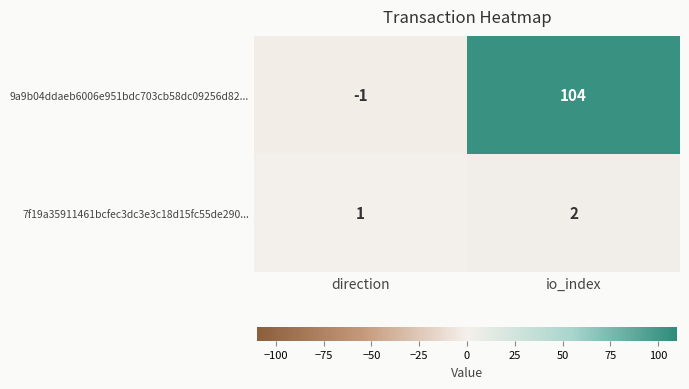

At which label is 9a9b04ddaeb6006e951bdc703cb58dc09256d82... closest to 51?

direction